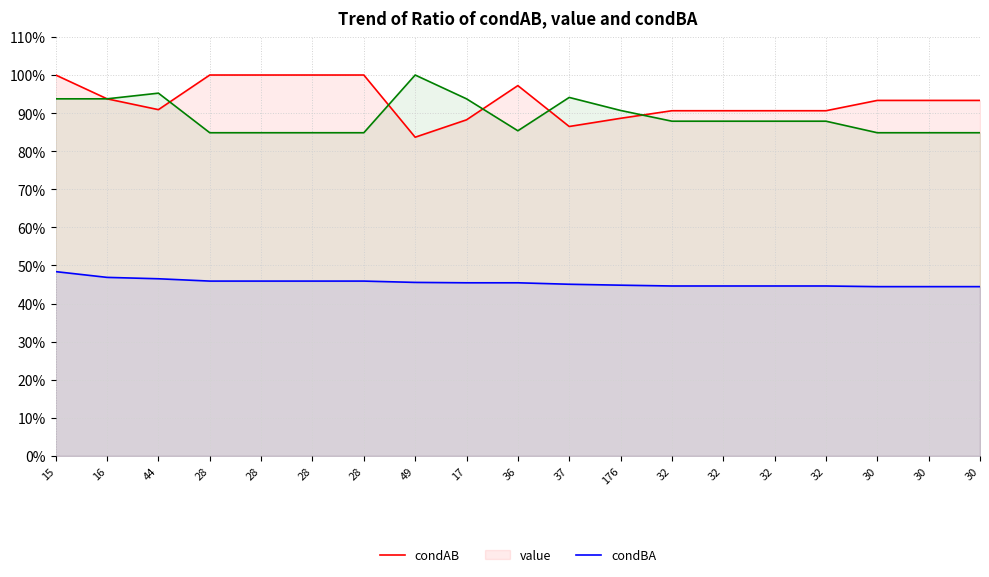

Read the condAB value at 30.

0.9